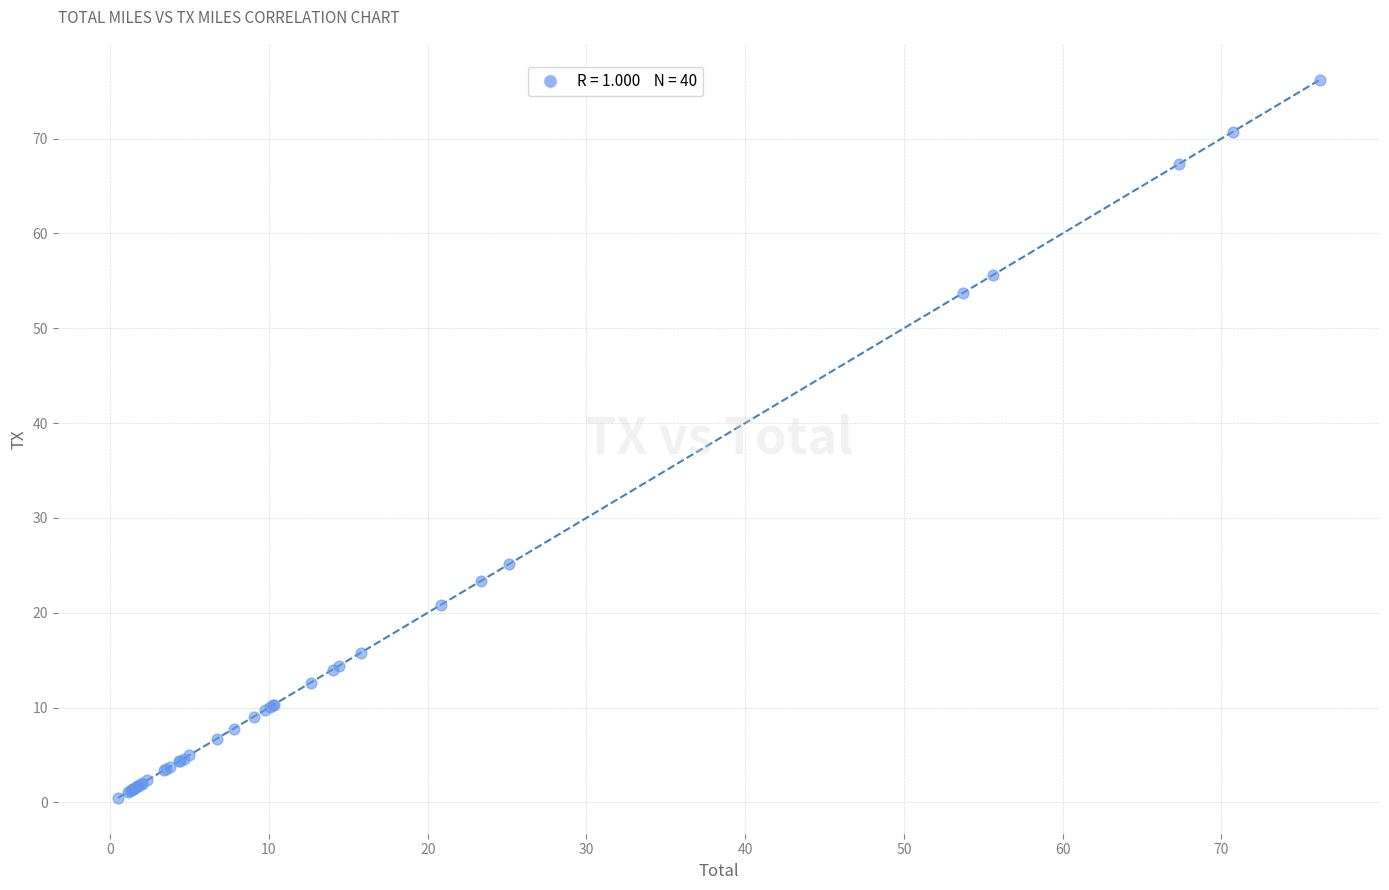

What Y value in the scatter plot is closest to 38?

25.1